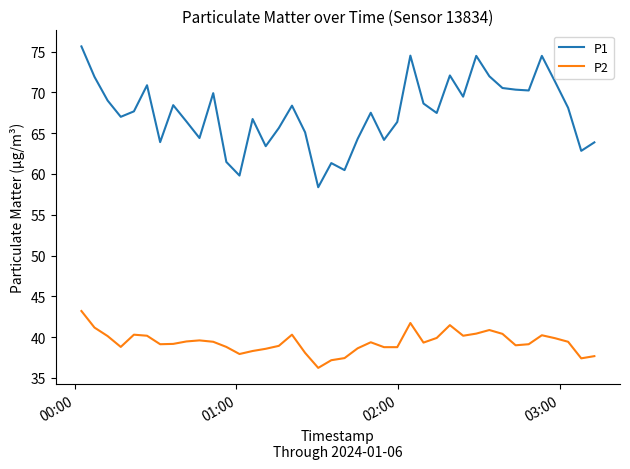

True or false: P1 and P2 intersect in this chart.

False